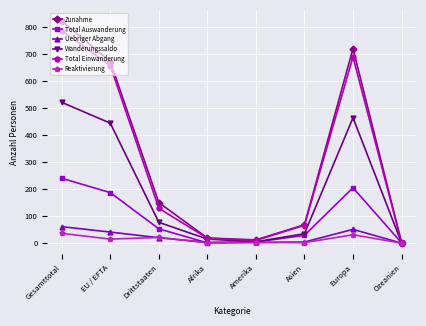

Which series changed the most between EU / EFTA and Amerika?

Zunahme